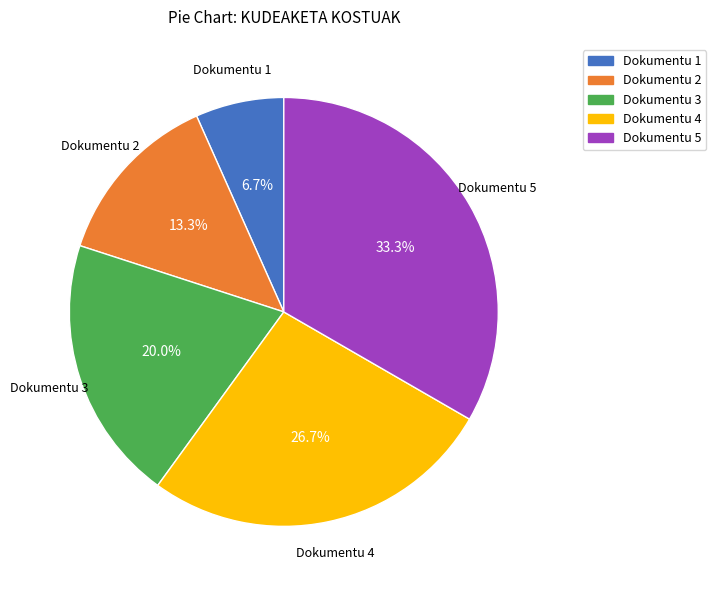

How many slices are in this pie chart?

5